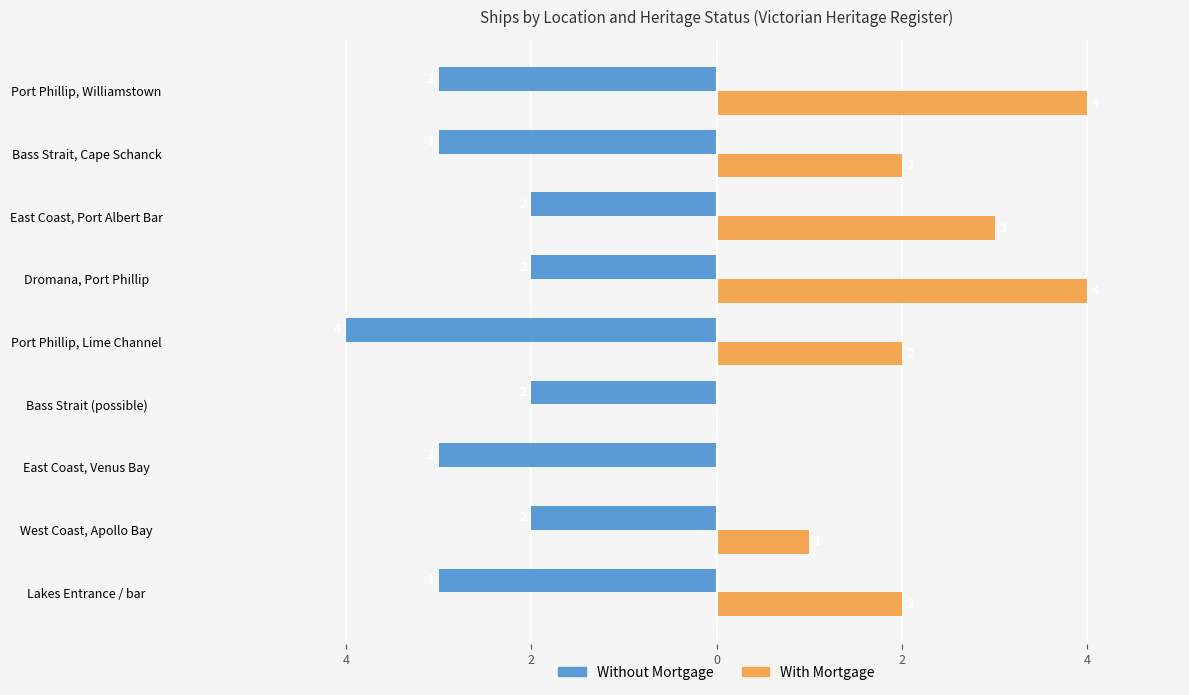

What are all the series names shown in the legend?

Without Mortgage, With Mortgage